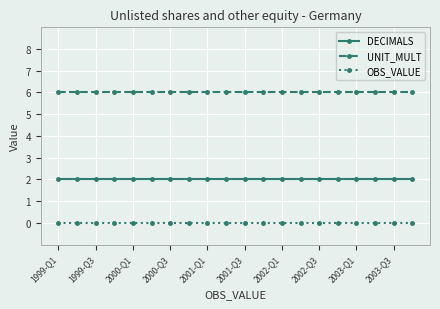

True or false: DECIMALS and OBS_VALUE cross at least once.

False